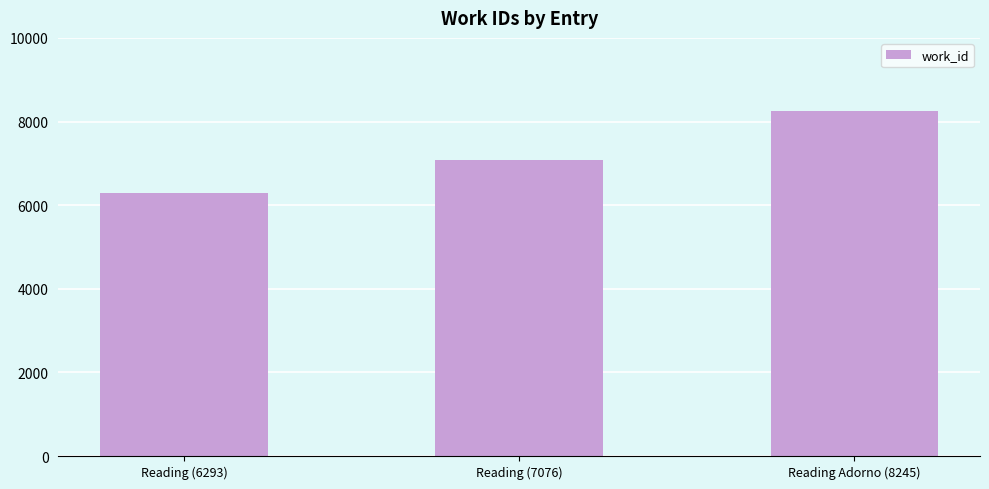

What is the greatest value displayed?

8245